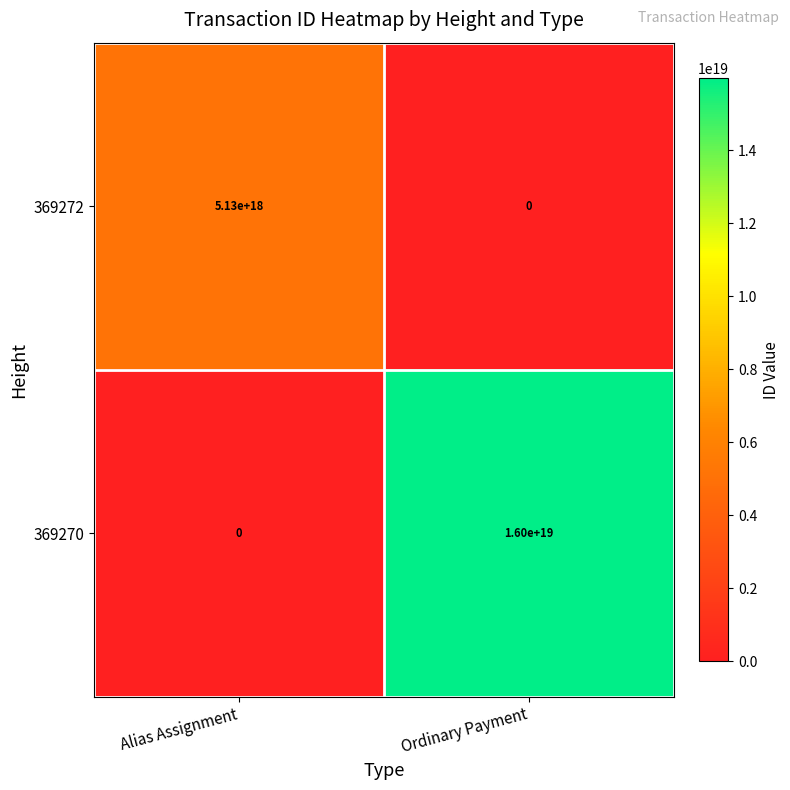

Is it true that 369272 equals 0 at Ordinary Payment?

True